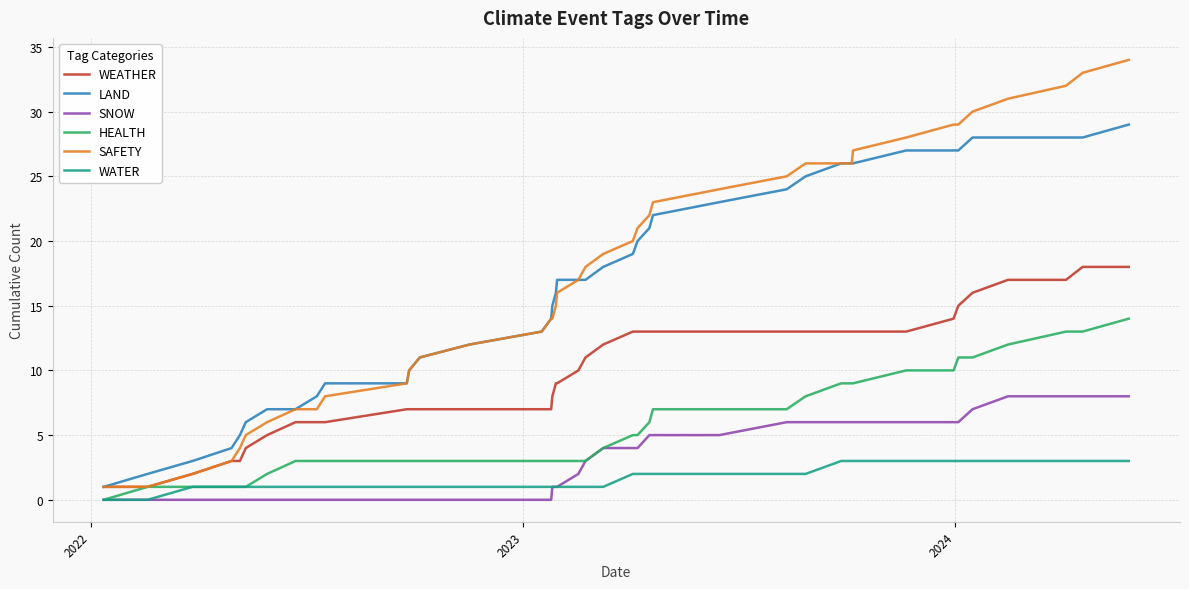

What is the difference between the maximum and minimum values in the LAND series?

28